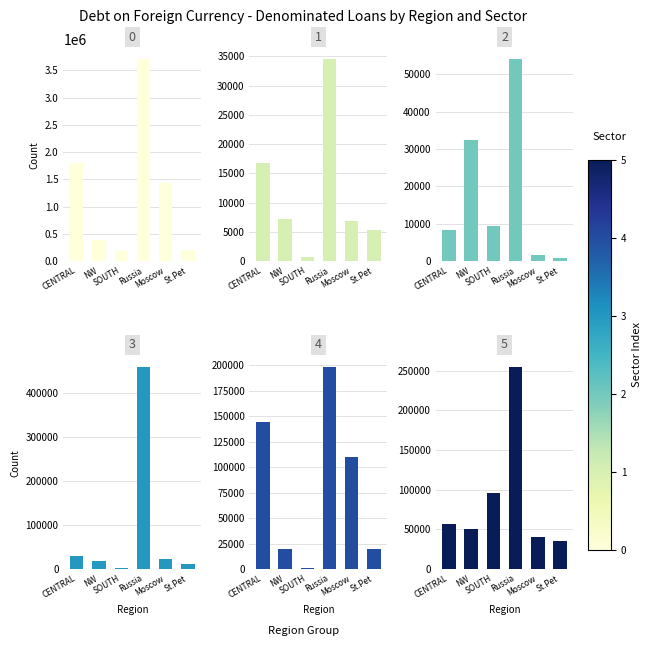

The value of Total at CENTRAL is 611090. True or false?

False